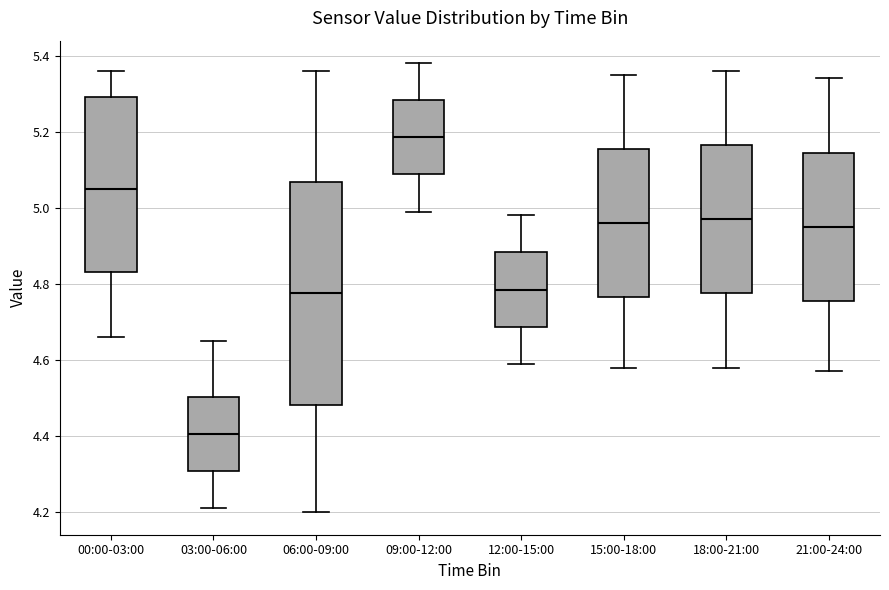

Reading left to right, transcribe this box plot: for each box, give where its median line is, the range the box spans, and where its two whiskers end, as read against the y-axis. The values are not printed on the chart, so give them approximately, as read against the axis.

00:00-03:00: median 5.06, box 4.84 to 5.30, whiskers 4.66 to 5.36
03:00-06:00: median 4.40, box 4.30 to 4.50, whiskers 4.22 to 4.66
06:00-09:00: median 4.78, box 4.48 to 5.06, whiskers 4.20 to 5.36
09:00-12:00: median 5.18, box 5.08 to 5.28, whiskers 5.00 to 5.38
12:00-15:00: median 4.78, box 4.68 to 4.88, whiskers 4.60 to 4.98
15:00-18:00: median 4.96, box 4.76 to 5.16, whiskers 4.58 to 5.36
18:00-21:00: median 4.98, box 4.78 to 5.16, whiskers 4.58 to 5.36
21:00-24:00: median 4.96, box 4.76 to 5.14, whiskers 4.58 to 5.34